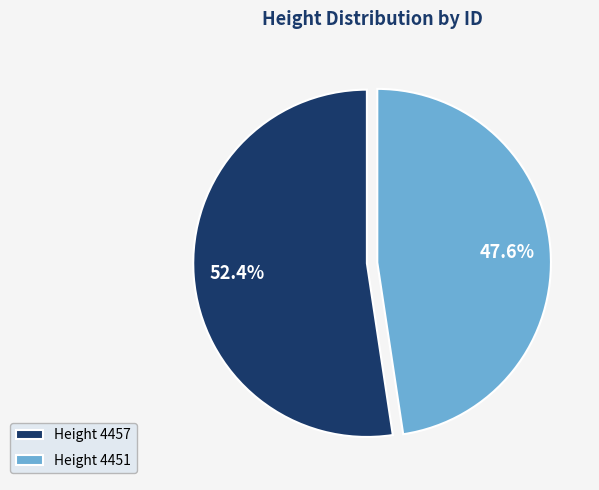

Is there any slice that represents more than half of the pie?

Yes